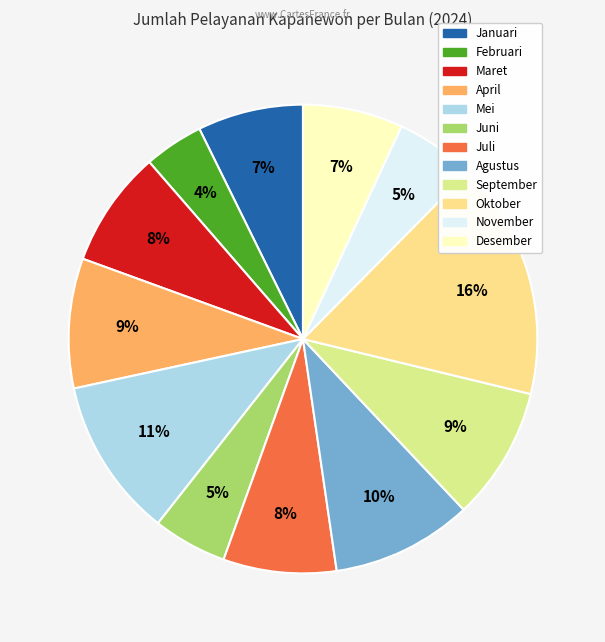

Combined, do Juni and Desember account for over 50%?

No